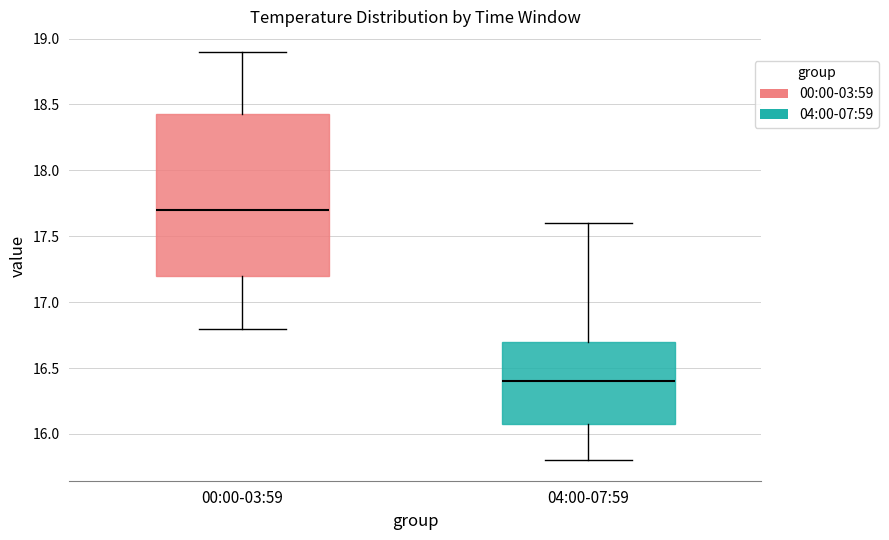

Reading left to right, read every box against the y-axis: the position of its median line, the range the box covers, and the ends of its whiskers. The values are not printed on the chart, so give them approximately, as read against the axis.

00:00-03:59: median 17.70, box 17.20 to 18.45, whiskers 16.80 to 18.90
04:00-07:59: median 16.40, box 16.10 to 16.70, whiskers 15.80 to 17.60